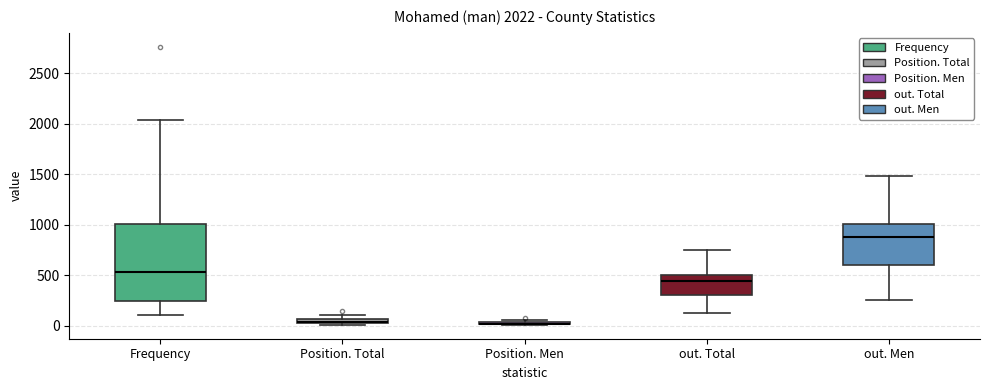

Comparing the boxes themselves (not the whiskers), which one is the tallest?

Frequency